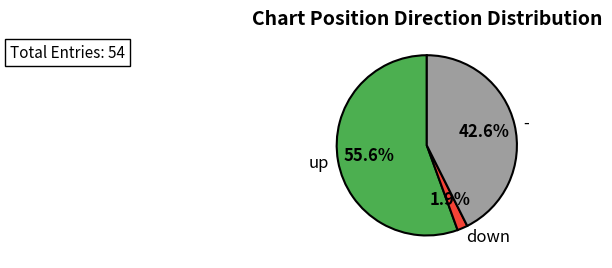

Is it true that - is 43% of the pie?

True